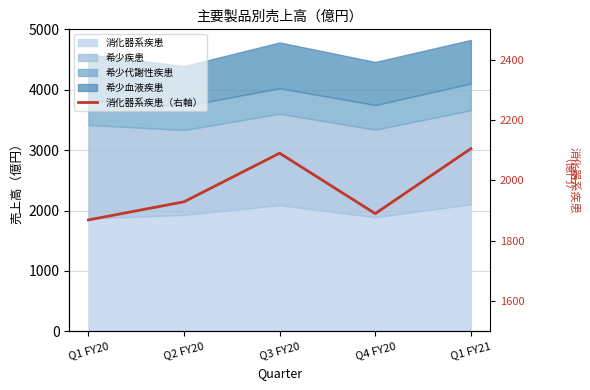

Which category has the lowest value across all series?

Q1 FY20